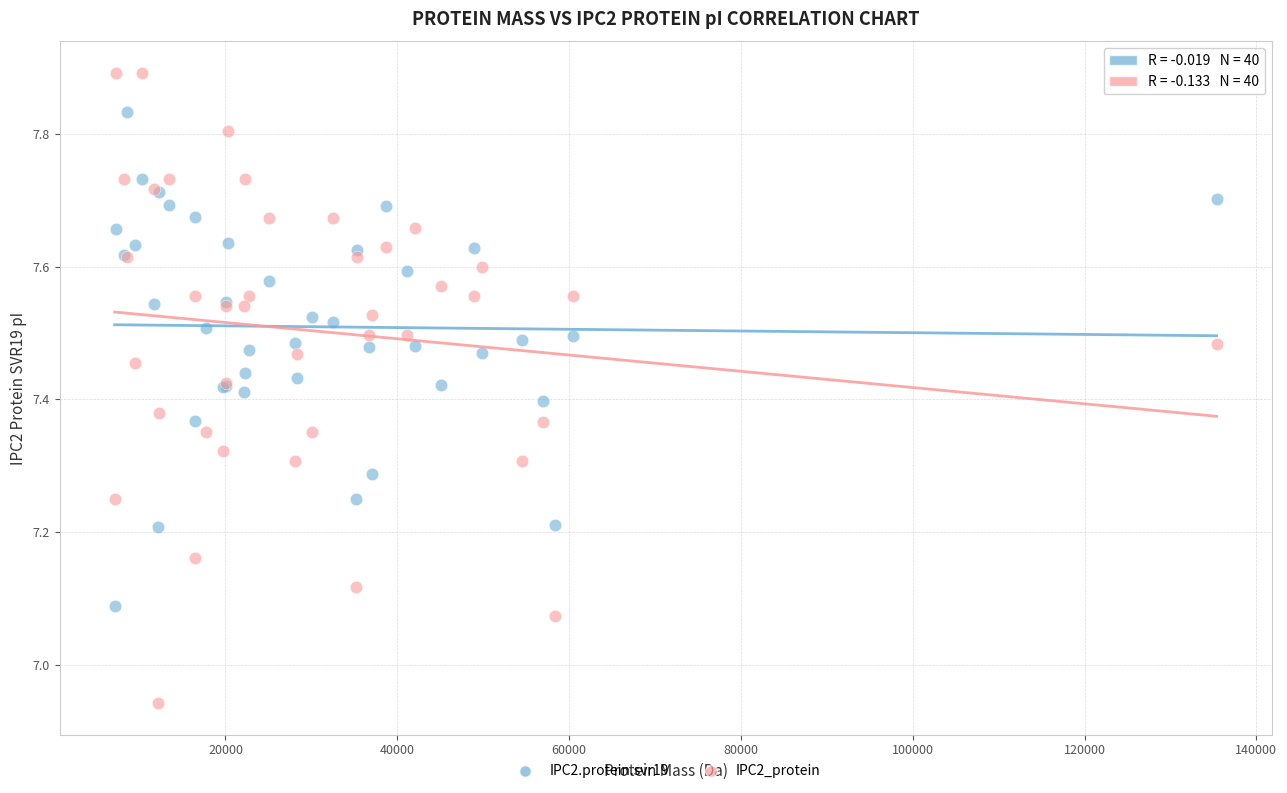

Which series has the largest Y range (max minus min)?

IPC2_protein